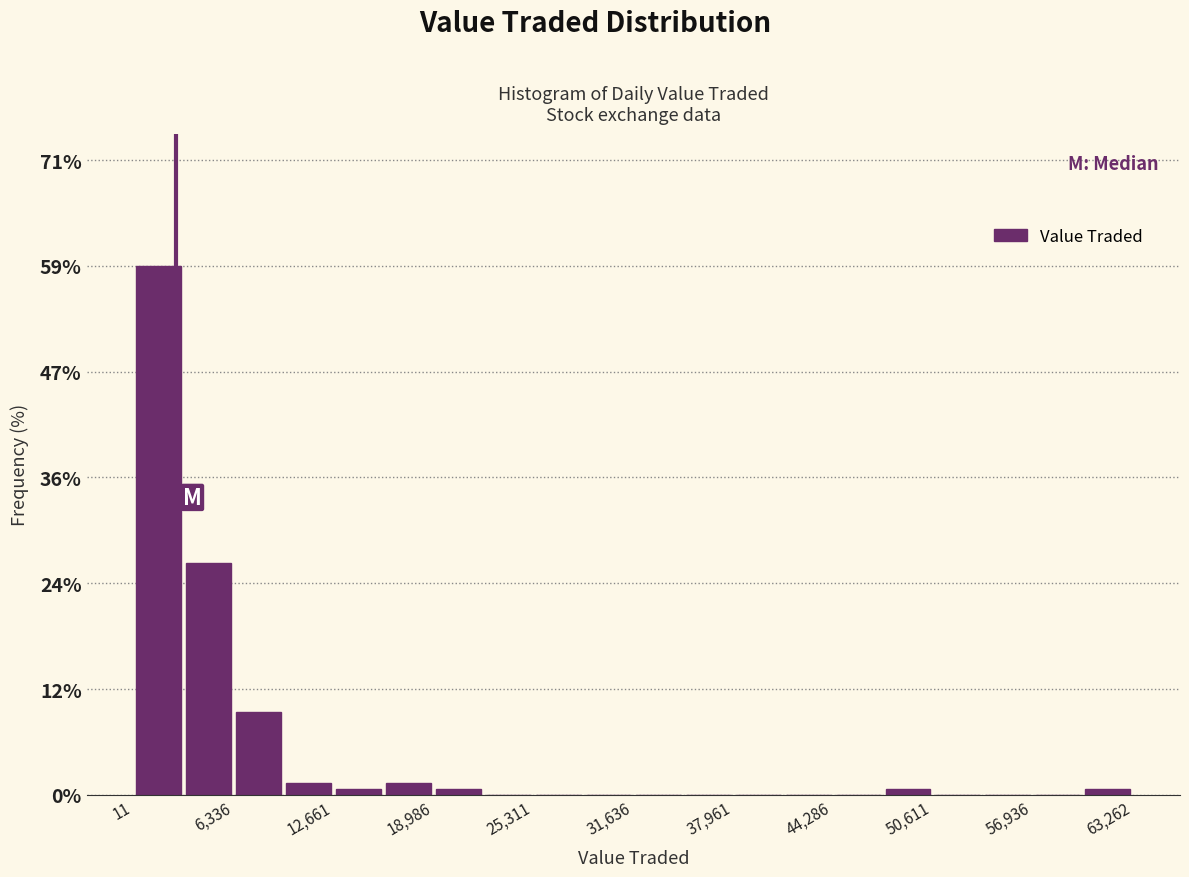

Around what value on the x-axis is the tallest bar? Give the approximate position of its centre, as read against the axis.

2000